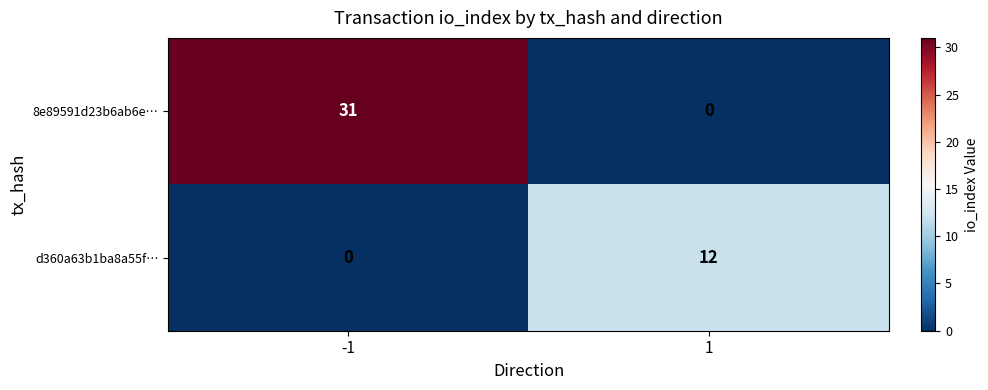

What is the average value of the 8e89591d23b6ab6e… series?

16